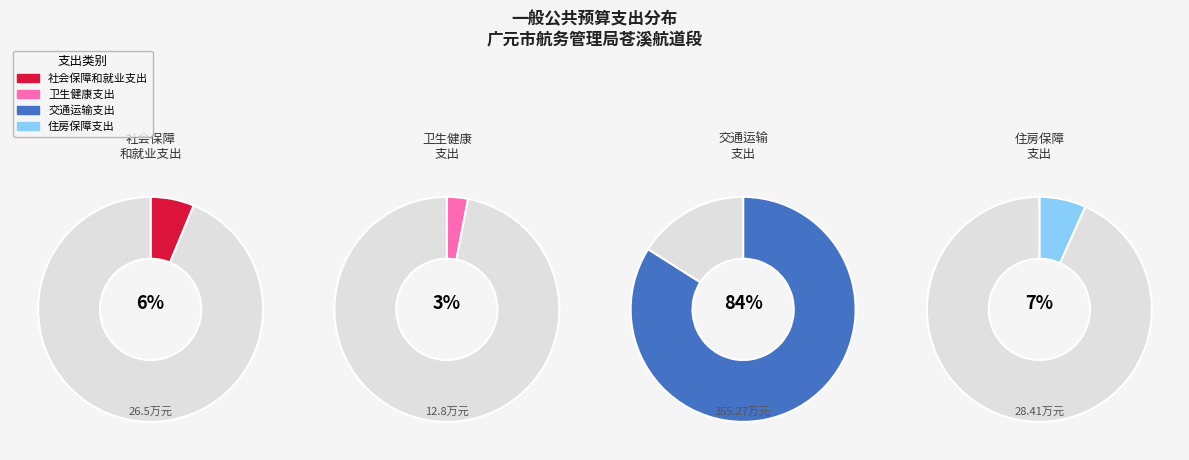

What percentage is the 社会保障和就业支出 slice, to the nearest percent?

6%